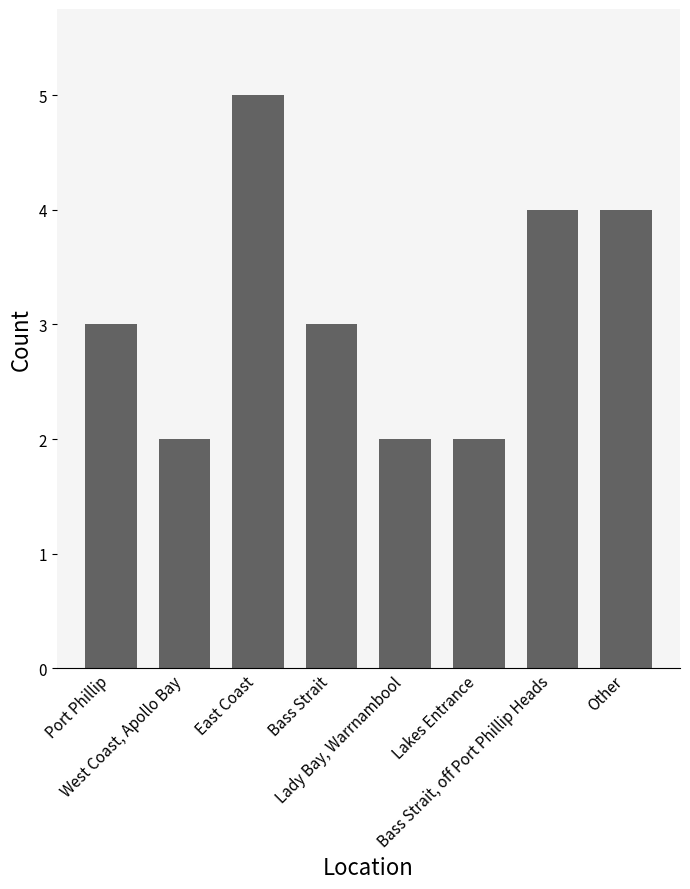

What value does the data have at Bass Strait, off Port Phillip Heads?

4